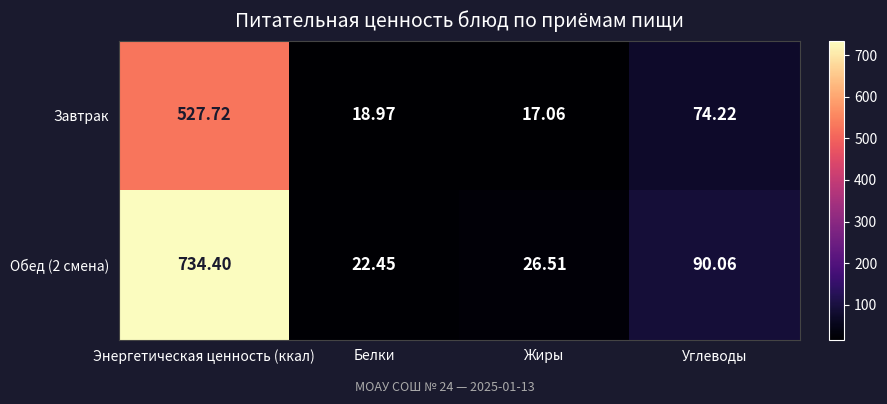

What is the maximum value shown in the chart?

734.4